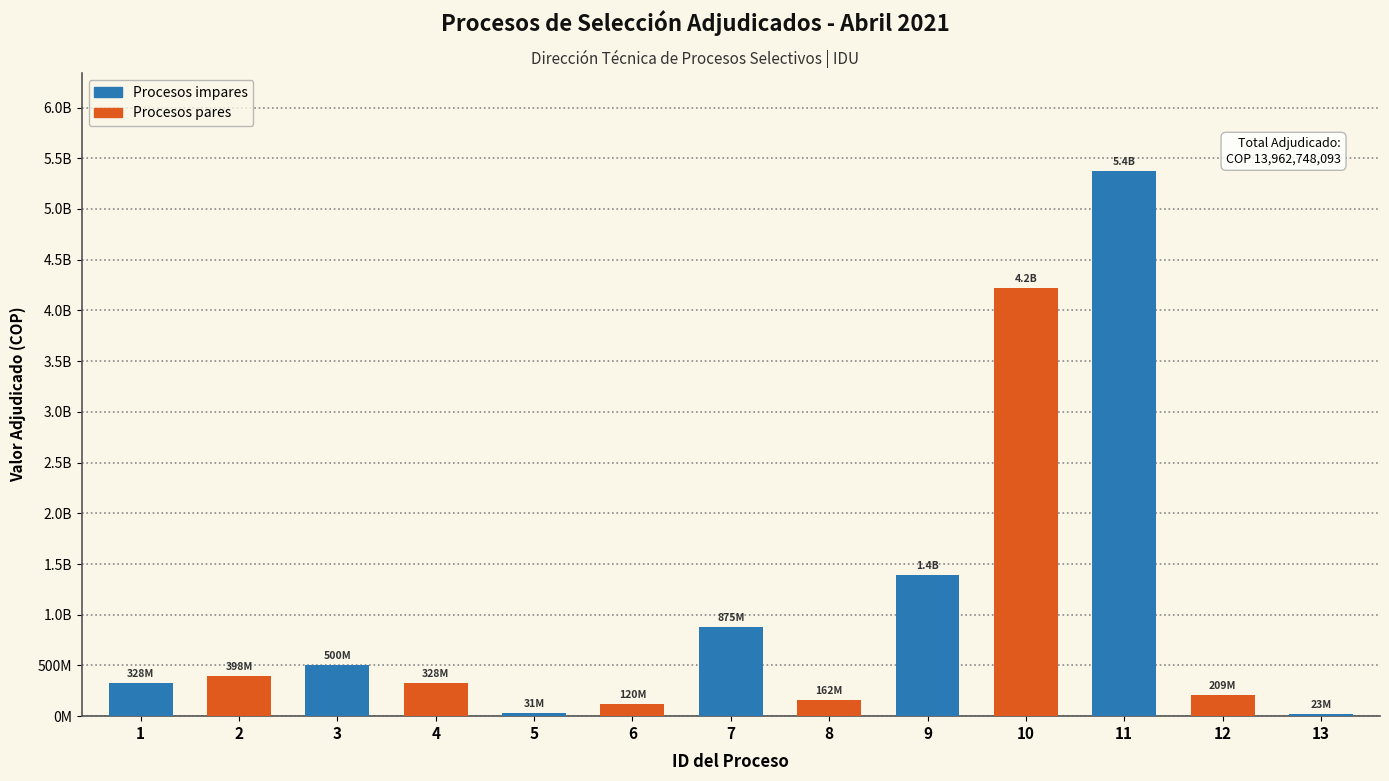

Which category has the lowest value across all series?

13